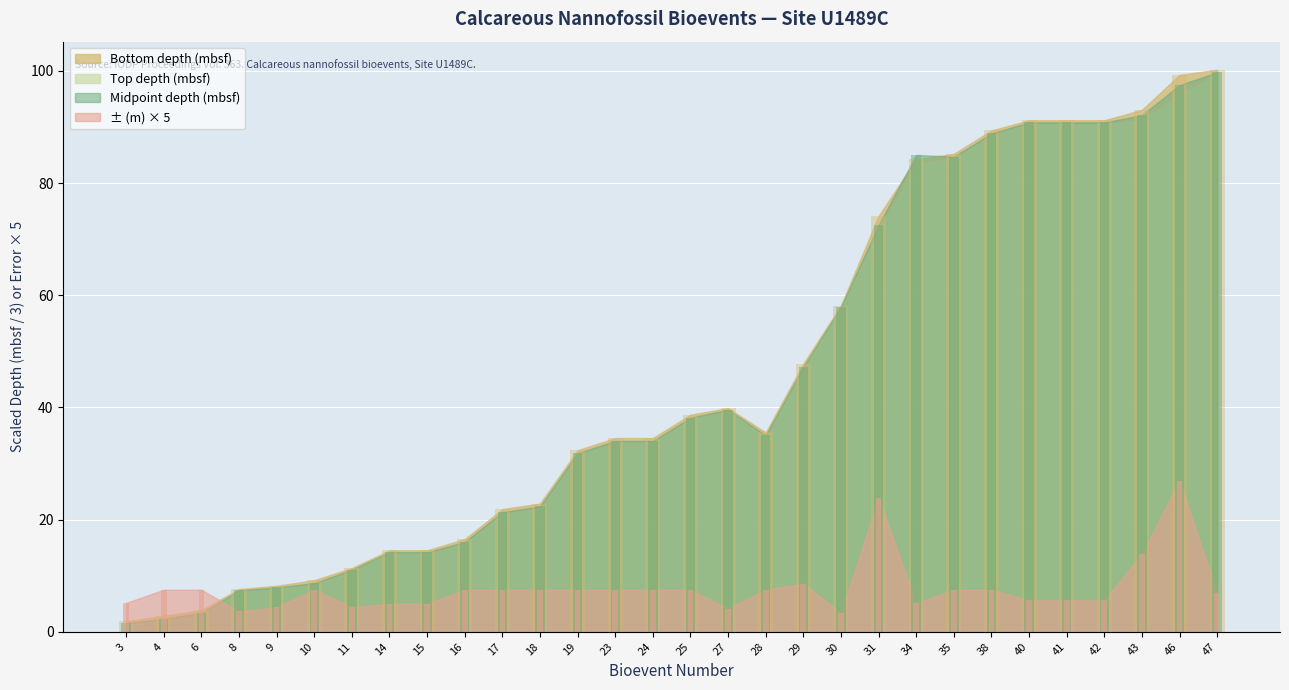

Does the chart contain any negative values?

No